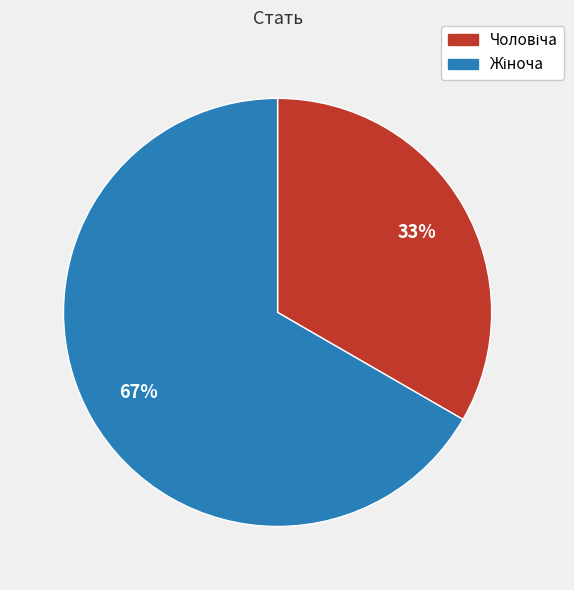

To the nearest percent, what is the average slice percentage?

50%